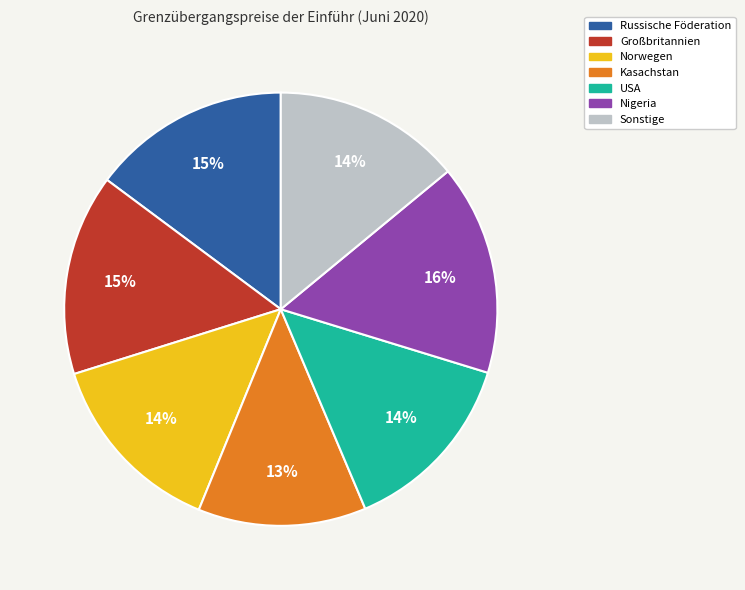

Which slice is the smallest?

Kasachstan